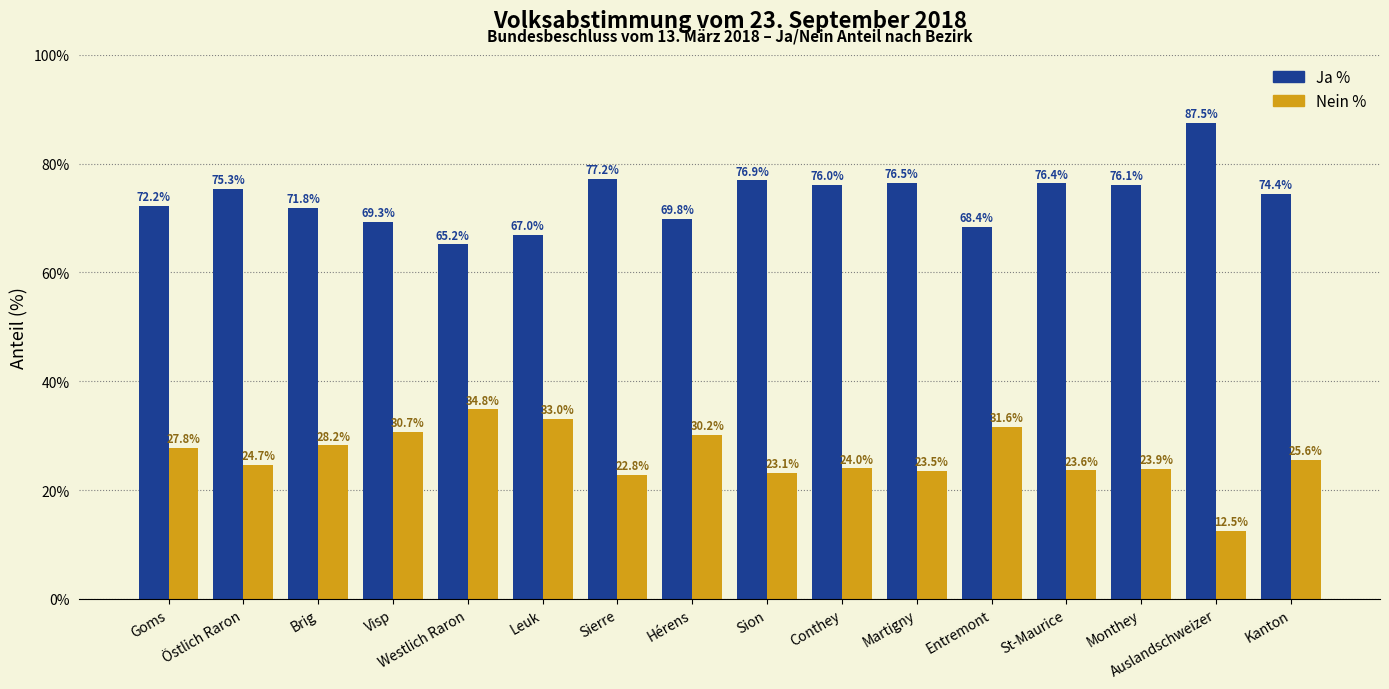

What is the difference between the maximum and second lowest values in the Nein % series?

12.0